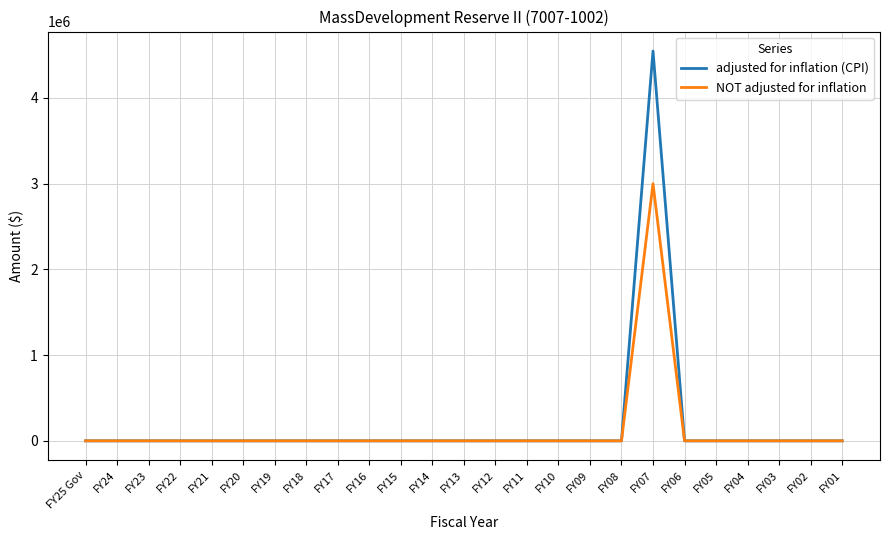

The value of adjusted for inflation (CPI) at FY10 is 2657974. True or false?

False